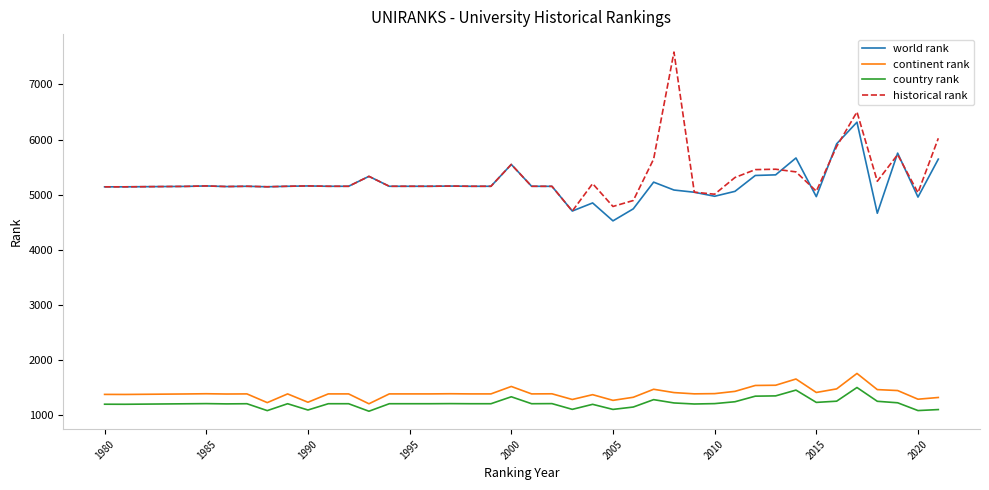

True or false: world rank and continent rank cross at least once.

False